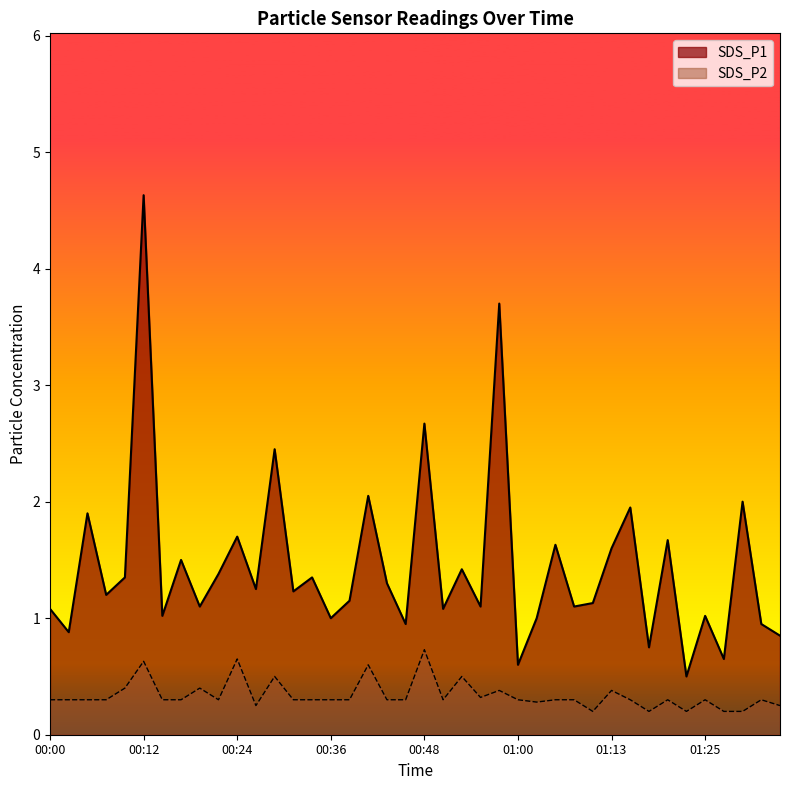

Reading left to right, list all the values displayed in this chart.

SDS_P1: 00:00=1.1	00:02=0.9	00:05=1.9	00:07=1.2	00:09=1.4	00:12=4.6	00:14=1.0	00:17=1.5	00:19=1.1	00:22=1.4	00:24=1.7	00:26=1.2	00:29=2.5	00:31=1.2	00:34=1.4	00:36=1.0	00:39=1.1	00:41=2.0	00:43=1.3	00:46=0.9	00:48=2.7	00:51=1.1	00:53=1.4	00:56=1.1	00:58=3.7	01:00=0.6	01:03=1.0	01:05=1.6	01:08=1.1	01:10=1.1	01:13=1.6	01:15=1.9	01:18=0.8	01:20=1.7	01:23=0.5	01:25=1.0	01:27=0.7	01:30=2.0	01:33=0.9	01:36=0.8
SDS_P2: 00:00=0.3	00:02=0.3	00:05=0.3	00:07=0.3	00:09=0.4	00:12=0.6	00:14=0.3	00:17=0.3	00:19=0.4	00:22=0.3	00:24=0.7	00:26=0.2	00:29=0.5	00:31=0.3	00:34=0.3	00:36=0.3	00:39=0.3	00:41=0.6	00:43=0.3	00:46=0.3	00:48=0.7	00:51=0.3	00:53=0.5	00:56=0.3	00:58=0.4	01:00=0.3	01:03=0.3	01:05=0.3	01:08=0.3	01:10=0.2	01:13=0.4	01:15=0.3	01:18=0.2	01:20=0.3	01:23=0.2	01:25=0.3	01:27=0.2	01:30=0.2	01:33=0.3	01:36=0.2